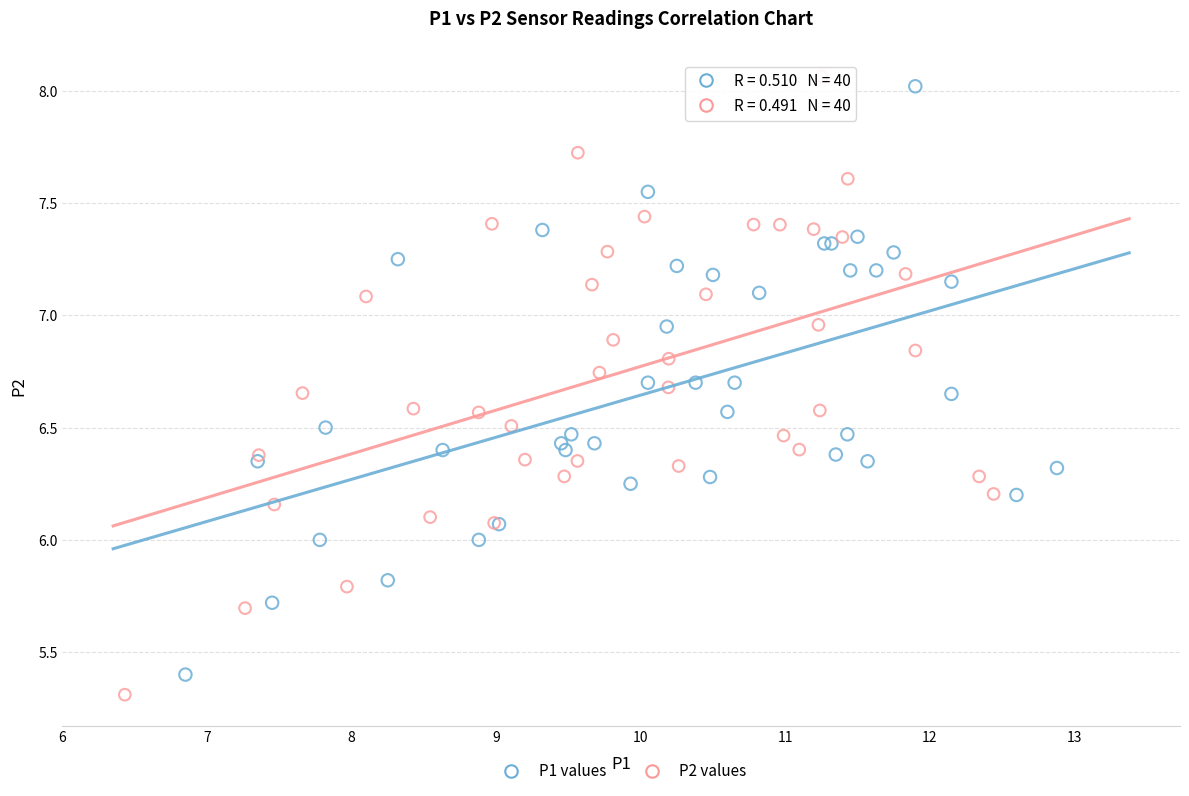

Which series has the largest Y range (max minus min)?

P2 values